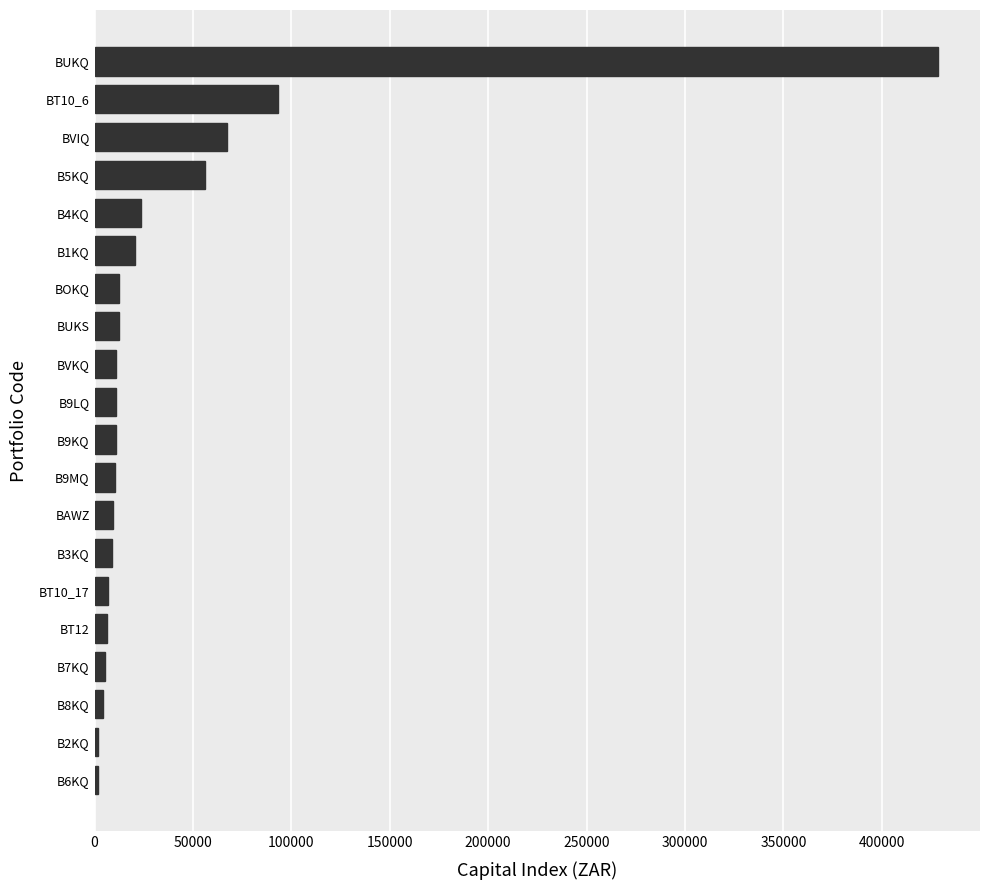

What is the change in value from B9LQ to BT10_6?

+82182.9